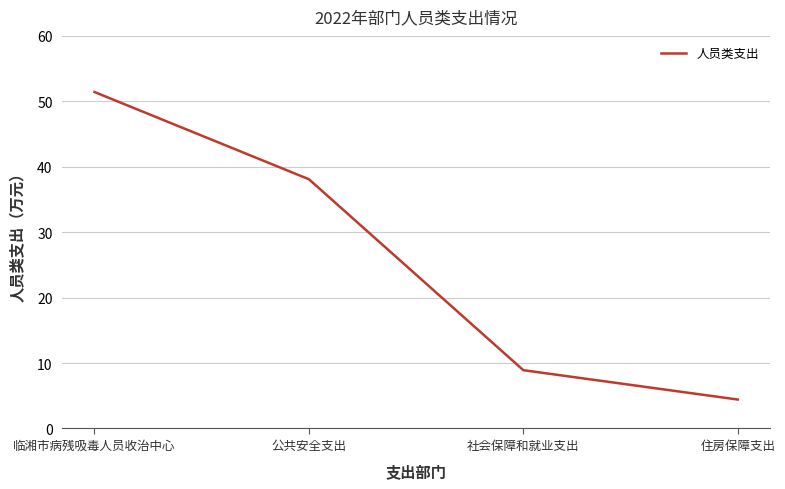

True or false: there are more than 2 points higher than both neighbors.

False